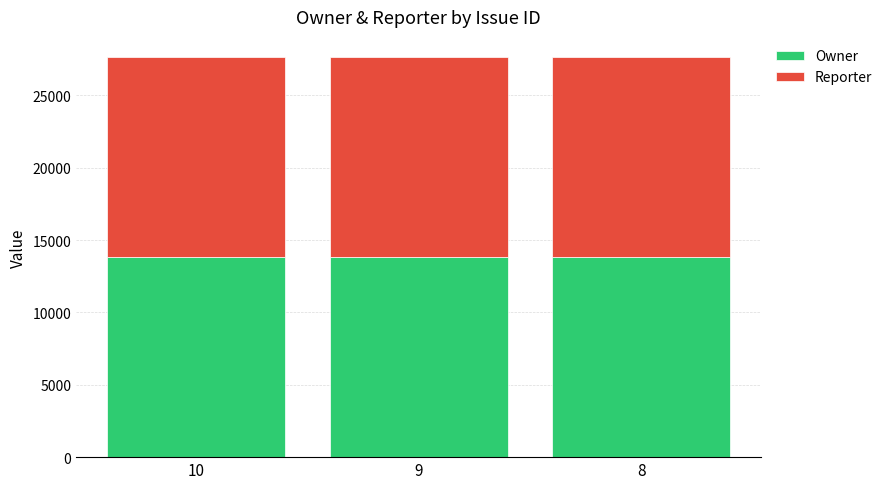

What is the sum of the Owner values at 8 and 10?

27668